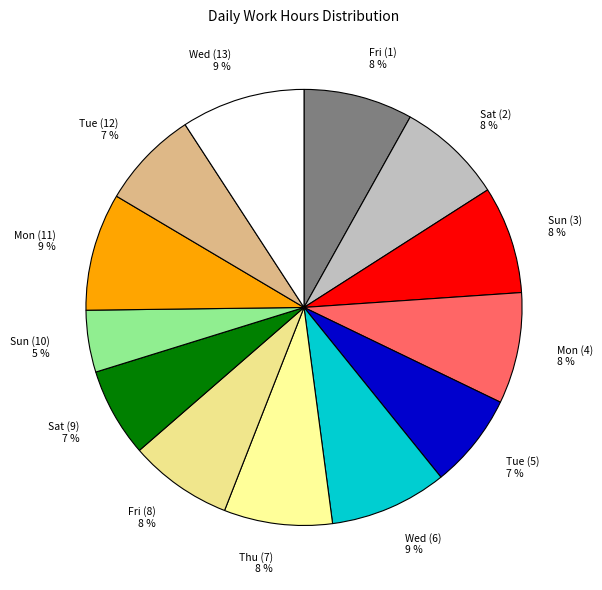

To the nearest percent, what percentage of the pie is Tue (12)?

7%